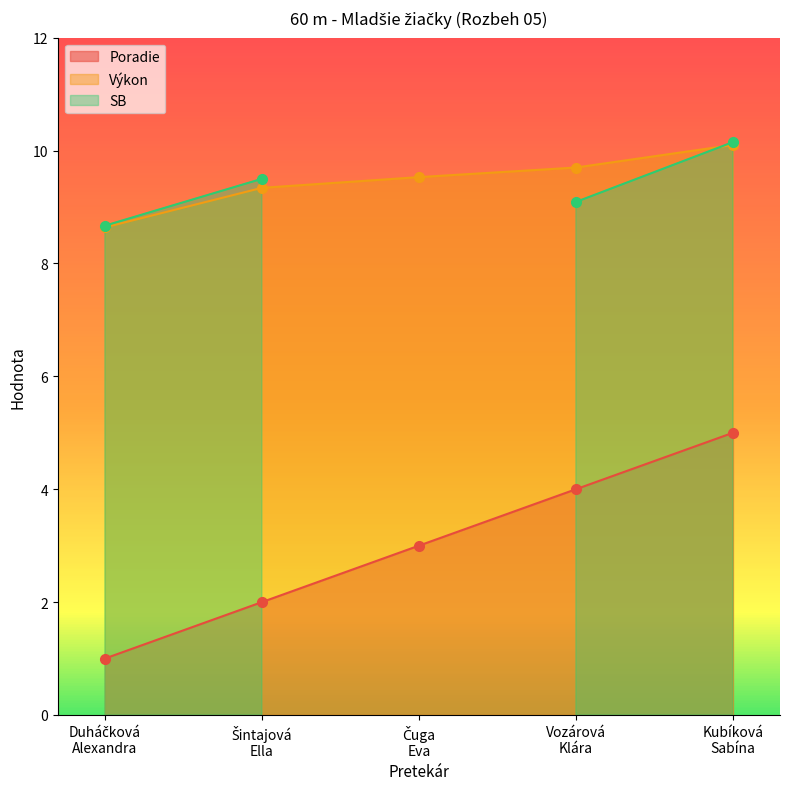

True or false: Poradie has more than 2 points higher than both neighbors.

False